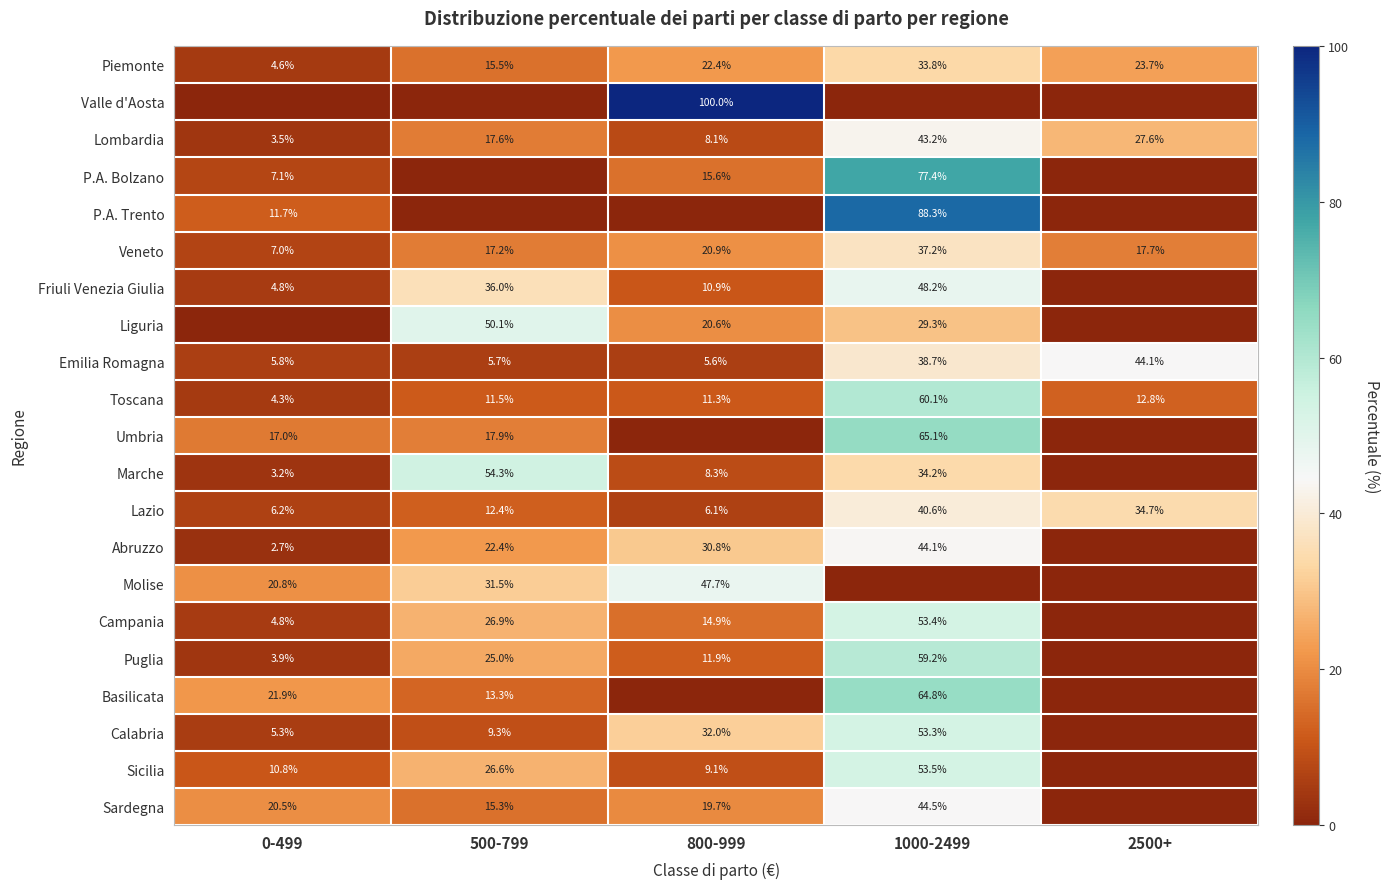

Is the value of Campania at 0-499 greater than the value of Friuli Venezia Giulia at 800-999?

No